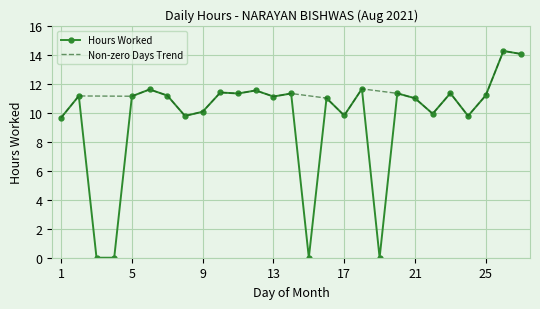

The value at 22 is 5.2. True or false?

False